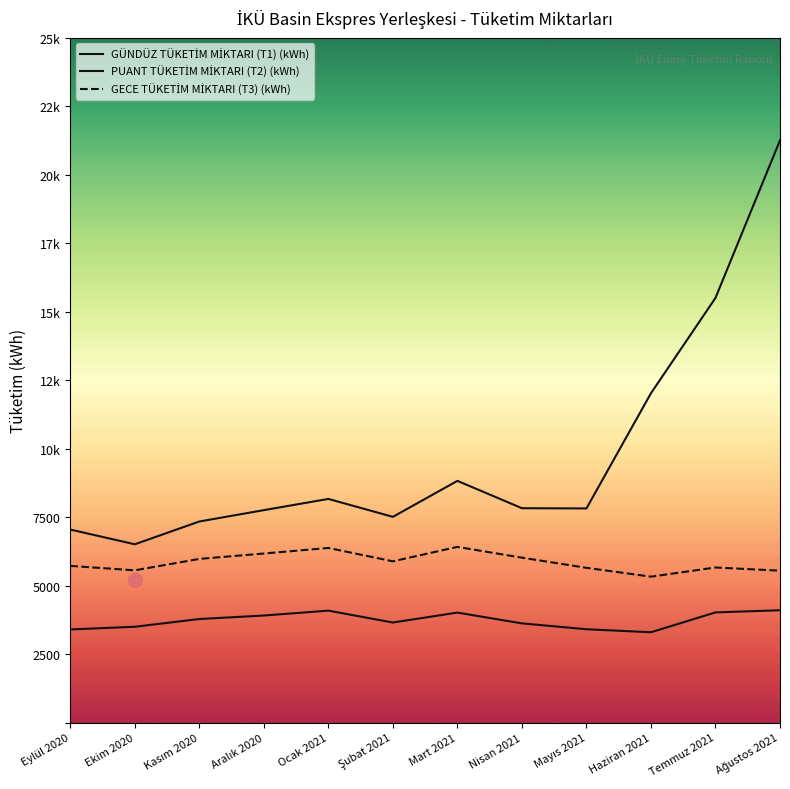

In GÜNDÜZ TÜKETİM MİKTARI (T1) (kWh), how many points are lower than both neighbors (excluding endpoints)?

3